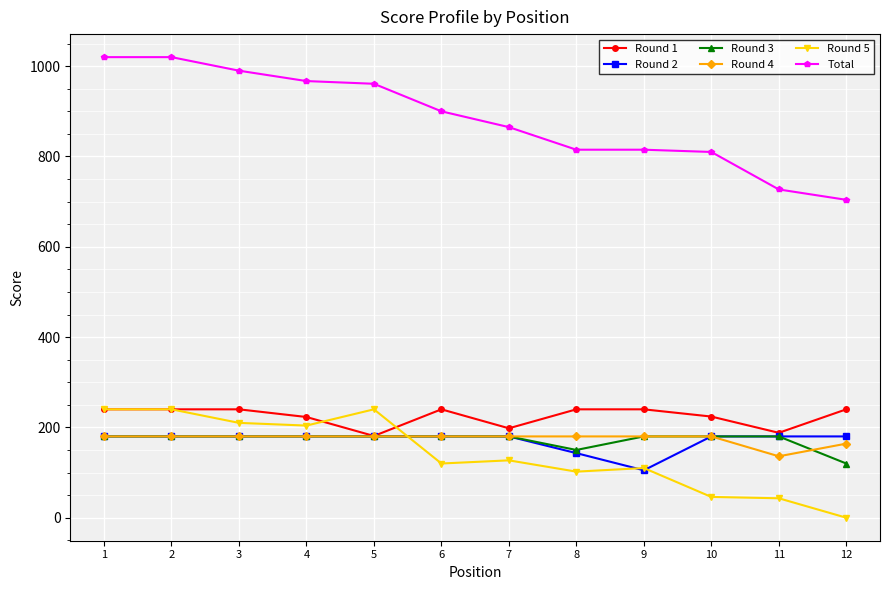

Is this an area chart (filled region under the line)?

No